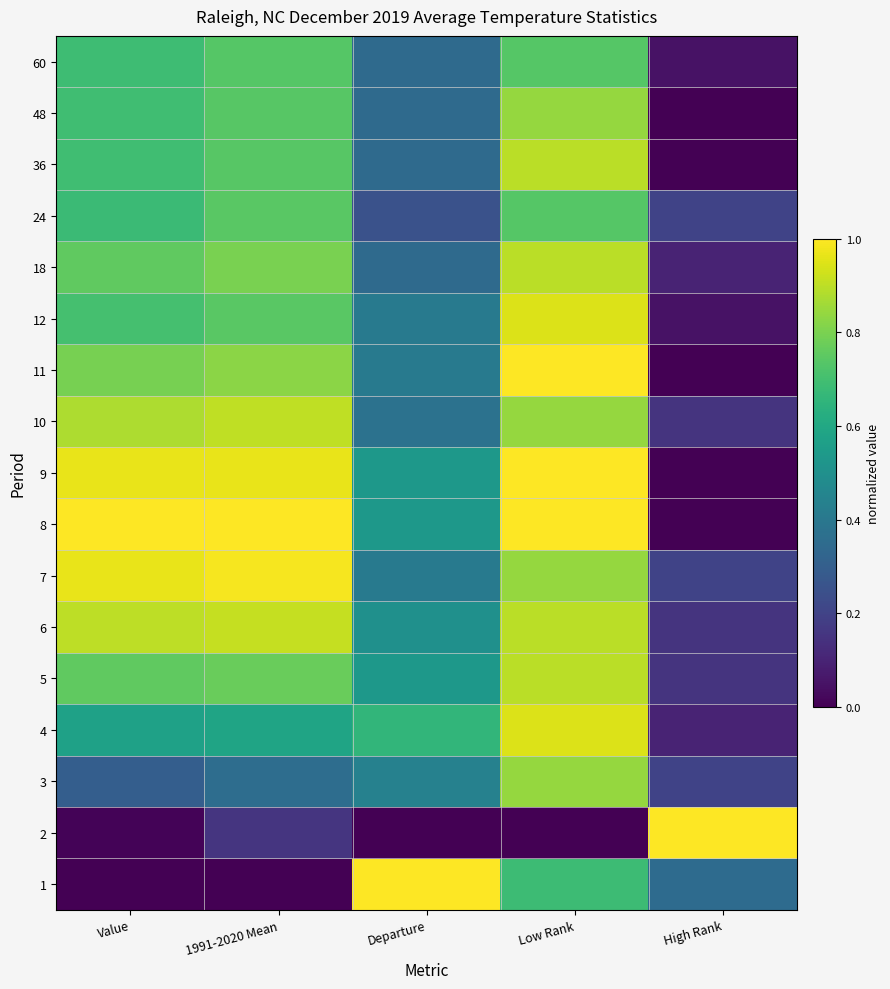

Reading left to right, extract all data points from this chart.

1: Value=0.0	1991-2020 Mean=0.0	Departure=1.0	Low Rank=0.7	High Rank=0.3
2: Value=0.0	1991-2020 Mean=0.2	Departure=0.0	Low Rank=0.0	High Rank=1.0
3: Value=0.3	1991-2020 Mean=0.4	Departure=0.4	Low Rank=0.8	High Rank=0.2
4: Value=0.6	1991-2020 Mean=0.6	Departure=0.7	Low Rank=0.9	High Rank=0.1
5: Value=0.8	1991-2020 Mean=0.8	Departure=0.5	Low Rank=0.9	High Rank=0.1
6: Value=0.9	1991-2020 Mean=0.9	Departure=0.5	Low Rank=0.9	High Rank=0.1
7: Value=1.0	1991-2020 Mean=1.0	Departure=0.4	Low Rank=0.8	High Rank=0.2
8: Value=1.0	1991-2020 Mean=1.0	Departure=0.5	Low Rank=1.0	High Rank=0.0
9: Value=1.0	1991-2020 Mean=1.0	Departure=0.5	Low Rank=1.0	High Rank=0.0
10: Value=0.9	1991-2020 Mean=0.9	Departure=0.4	Low Rank=0.8	High Rank=0.1
11: Value=0.8	1991-2020 Mean=0.8	Departure=0.4	Low Rank=1.0	High Rank=0.0
12: Value=0.7	1991-2020 Mean=0.7	Departure=0.4	Low Rank=0.9	High Rank=0.1
18: Value=0.8	1991-2020 Mean=0.8	Departure=0.3	Low Rank=0.9	High Rank=0.1
24: Value=0.7	1991-2020 Mean=0.7	Departure=0.2	Low Rank=0.7	High Rank=0.2
36: Value=0.7	1991-2020 Mean=0.7	Departure=0.3	Low Rank=0.9	High Rank=0.0
48: Value=0.7	1991-2020 Mean=0.7	Departure=0.3	Low Rank=0.8	High Rank=0.0
60: Value=0.7	1991-2020 Mean=0.7	Departure=0.3	Low Rank=0.7	High Rank=0.1